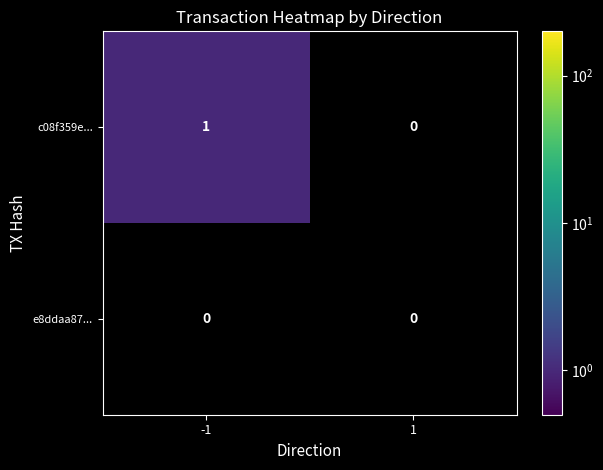

Rank the series by their average value, from lowest to highest.

e8ddaa87..., c08f359e...